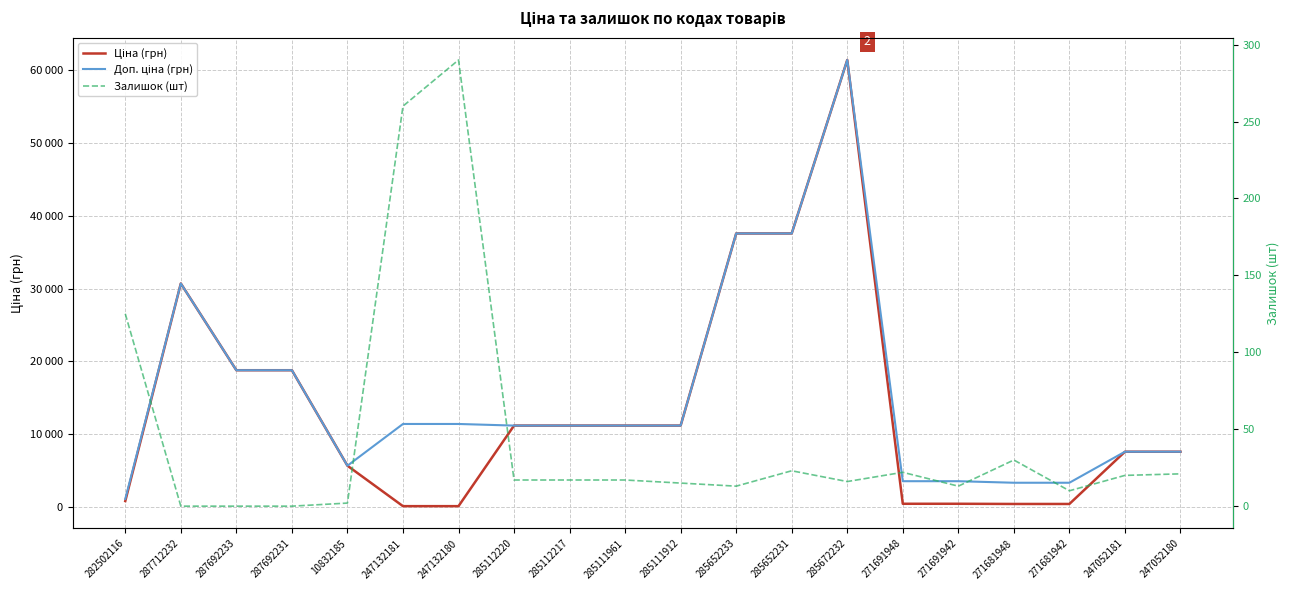

What position from the left is 282502116?

1